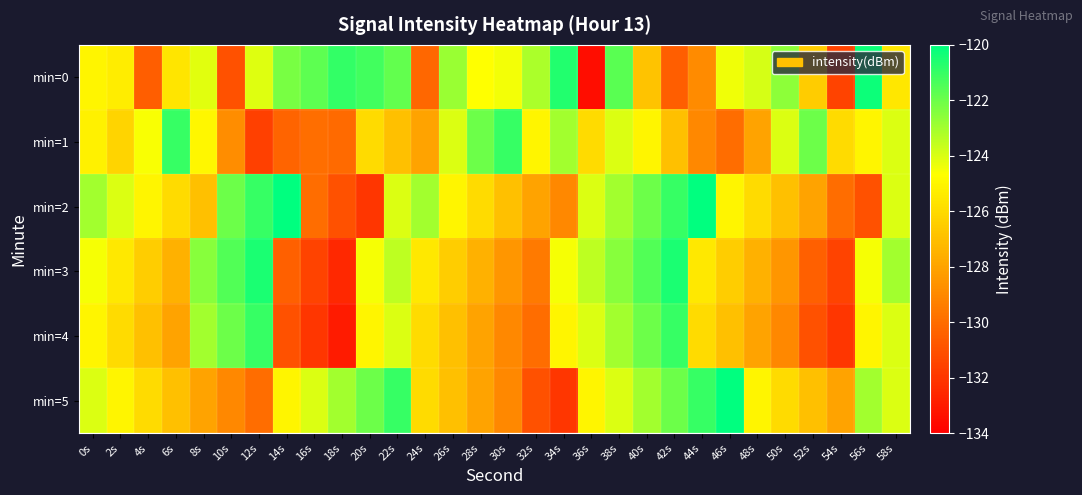

Which series has the largest total across all categories?

min=0